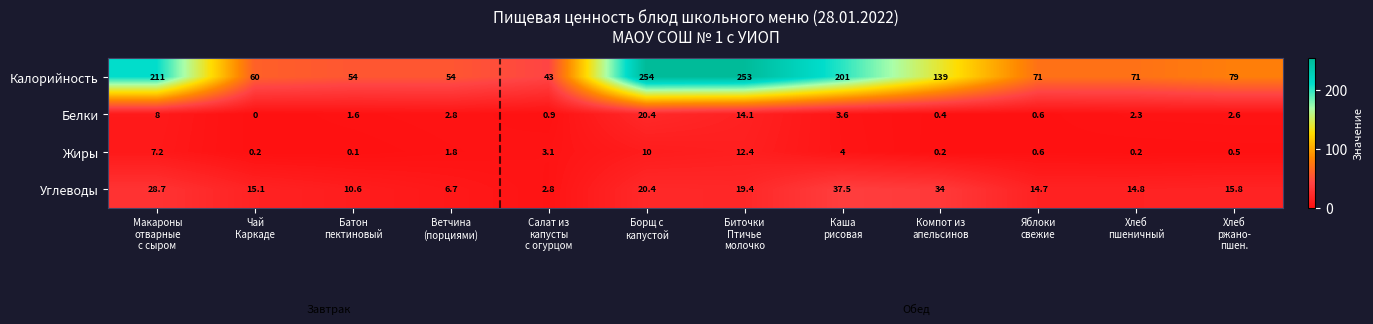

Rank the series by their maximum value, from lowest to highest.

Жиры, Белки, Углеводы, Калорийность